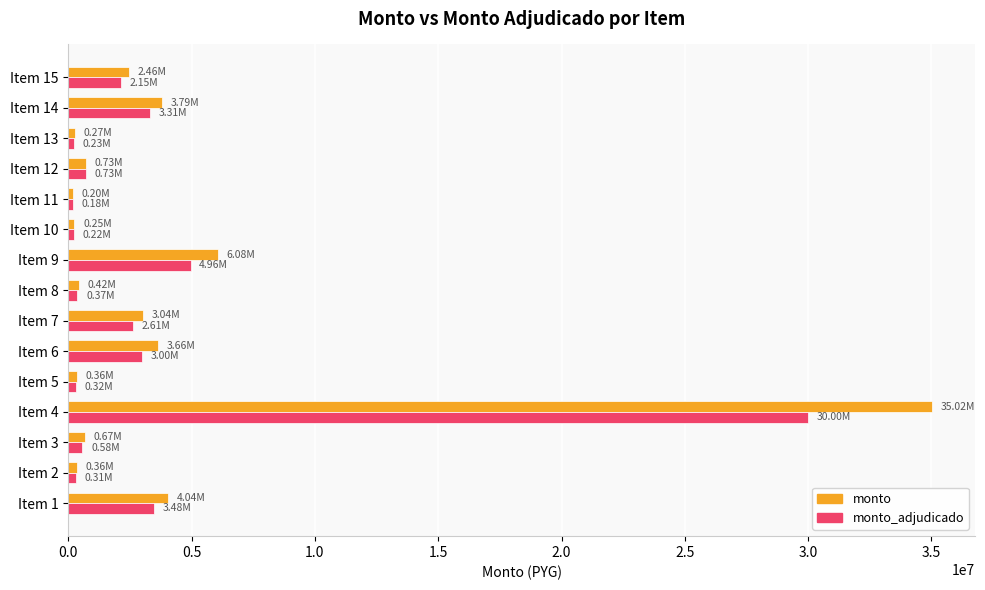

Which series has the widest spread of values?

monto